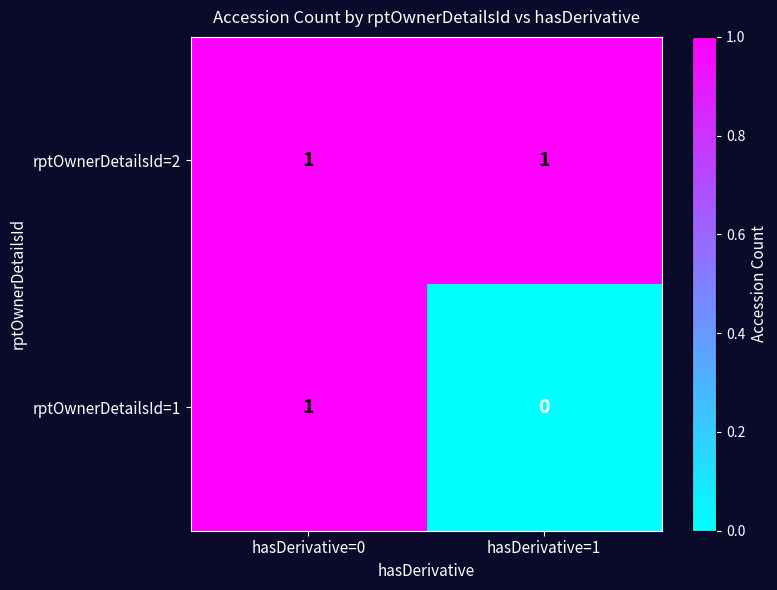

At which label is rptOwnerDetailsId=1 closest to 0?

hasDerivative=1